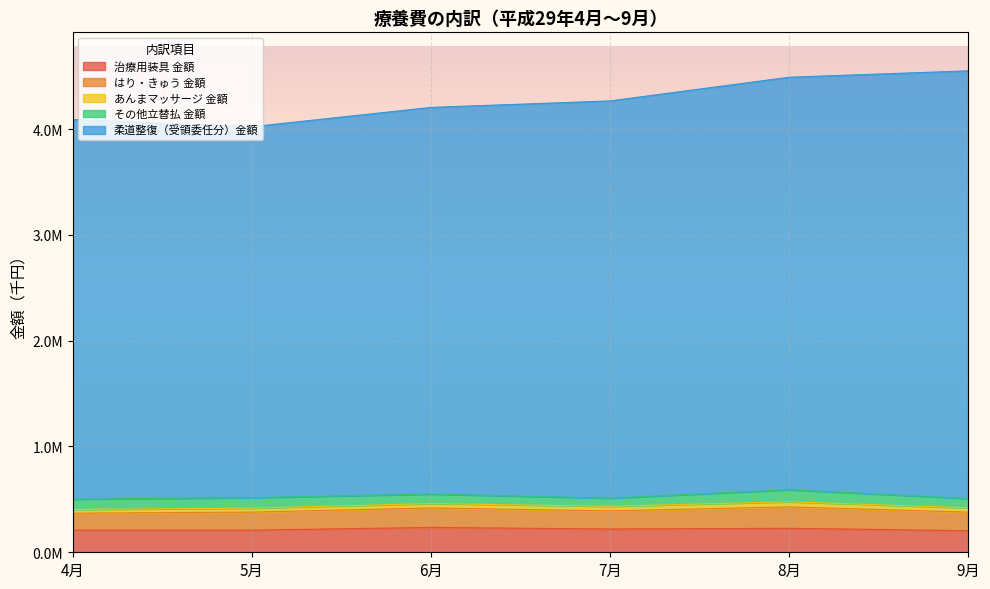

Reading right to left, what are all the values shown in this chart?

治療用装具 金額: 9月=203720.3	8月=226627.9	7月=219819.0	6月=234987.4	5月=208989.1	4月=209652.7
はり・きゅう 金額: 9月=175725.2	8月=202148.1	7月=171627.1	6月=183744.8	5月=170792.0	4月=159643.5
あんまマッサージ 金額: 9月=40720.2	8月=48778.0	7月=43129.0	6月=41615.6	5月=37343.8	4月=35300.1
その他立替払 金額: 9月=88003.5	8月=113567.2	7月=76678.9	6月=89711.4	5月=99233.3	4月=97510.9
柔道整復（受領委任分）金額: 9月=4042931.1	8月=3899542.2	7月=3755660.8	6月=3655409.9	5月=3506523.0	4月=3589440.6